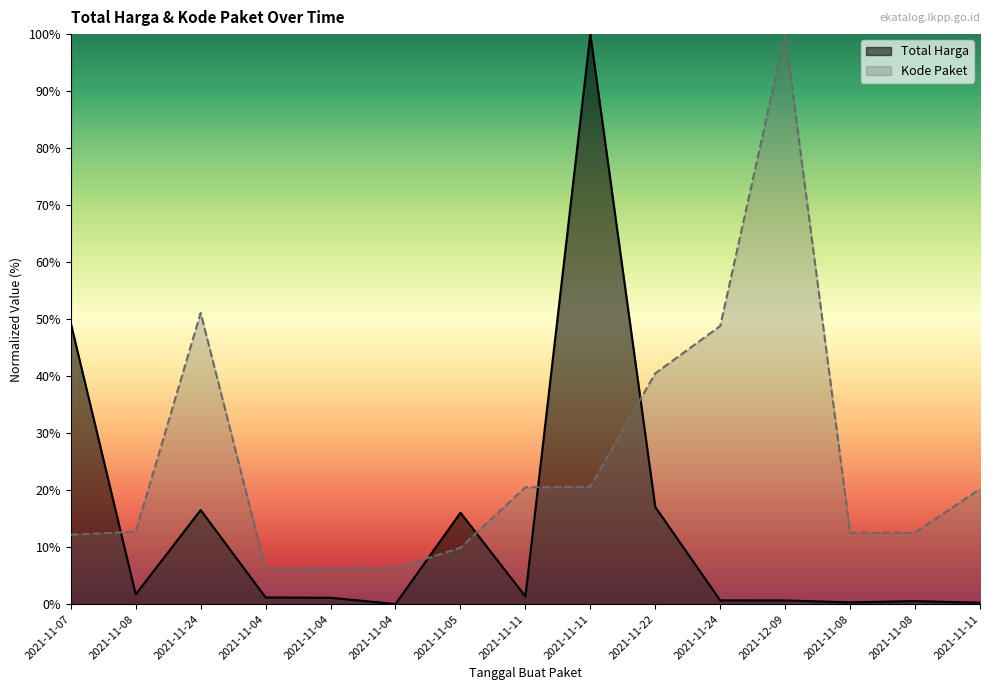

Between 2021-11-04 and 2021-11-24, which series saw the biggest shift?

Kode Paket